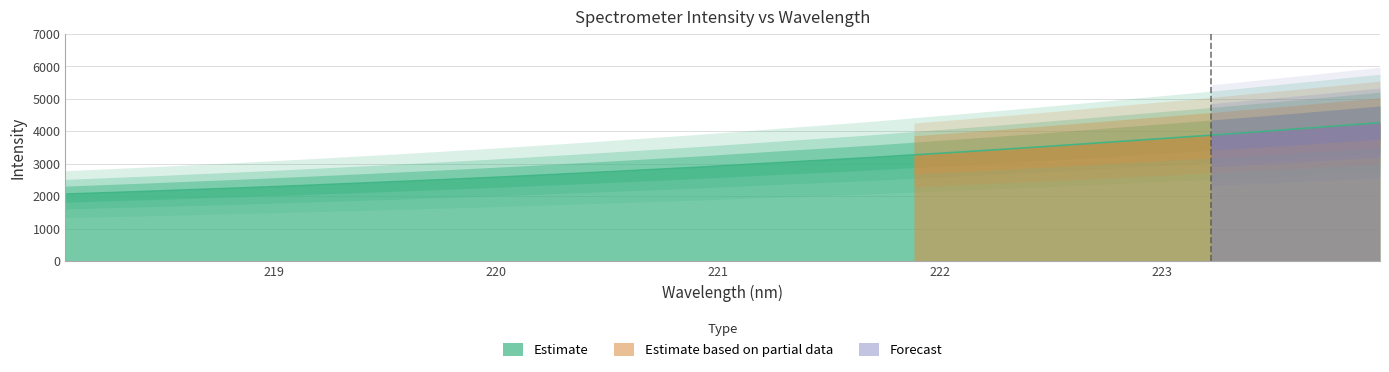

At which label is the value closest to 3164?

221.6902